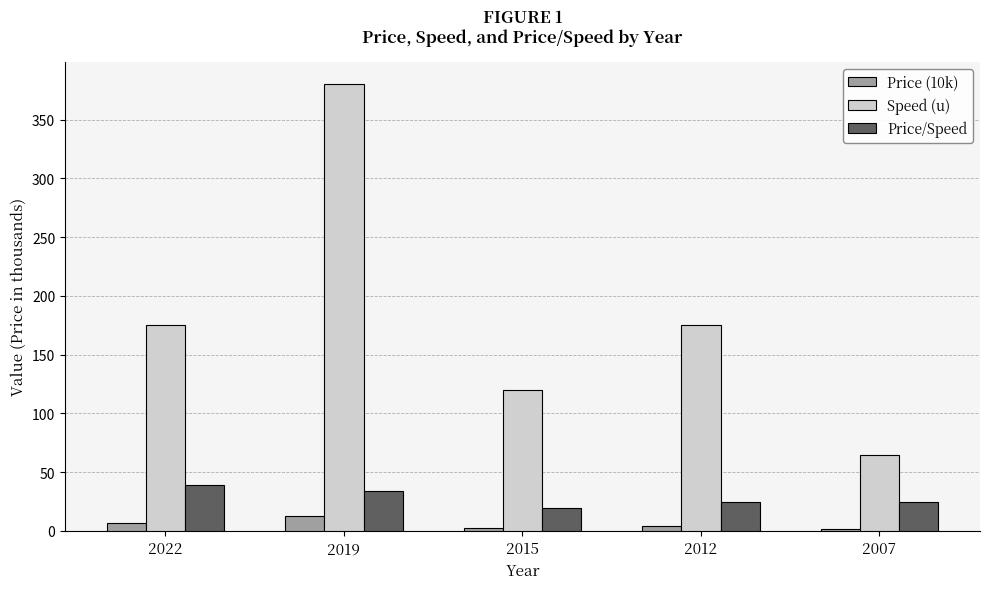

Rank the series at 2007 from highest to lowest value.

Speed (u), Price/Speed, Price (10k)